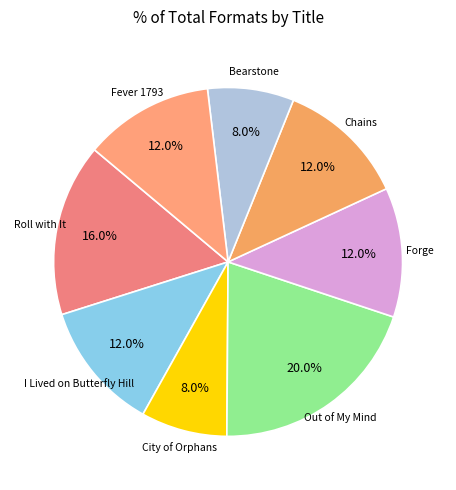

Count the number of slices in the pie.

8